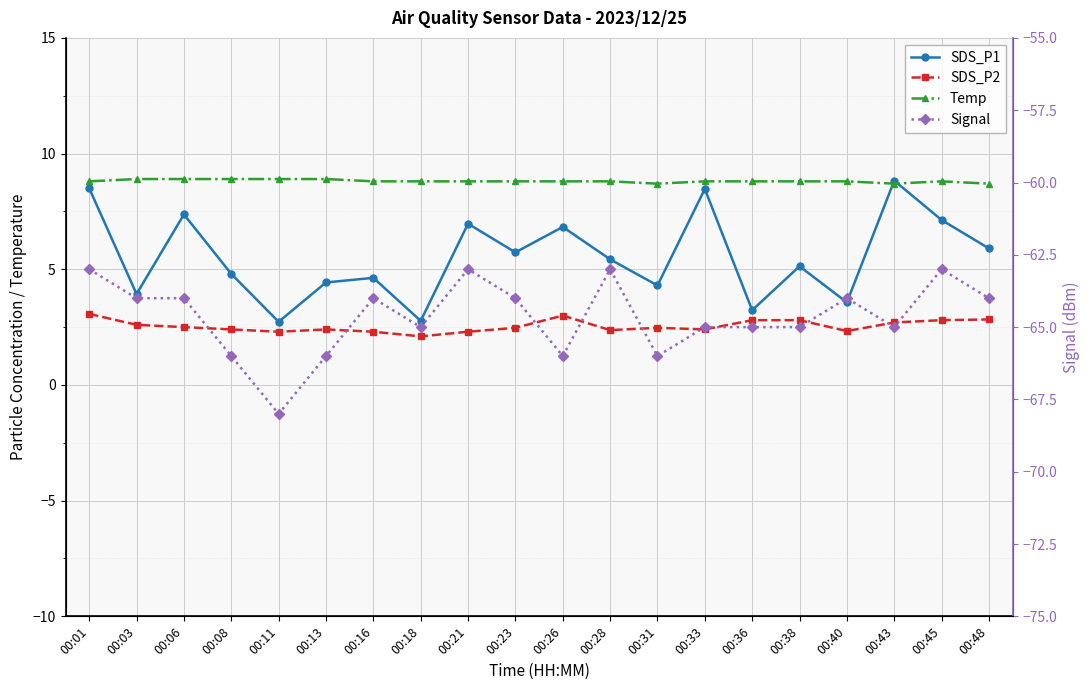

What is the difference between the SDS_P2 values at 00:08 and 00:16?

0.1